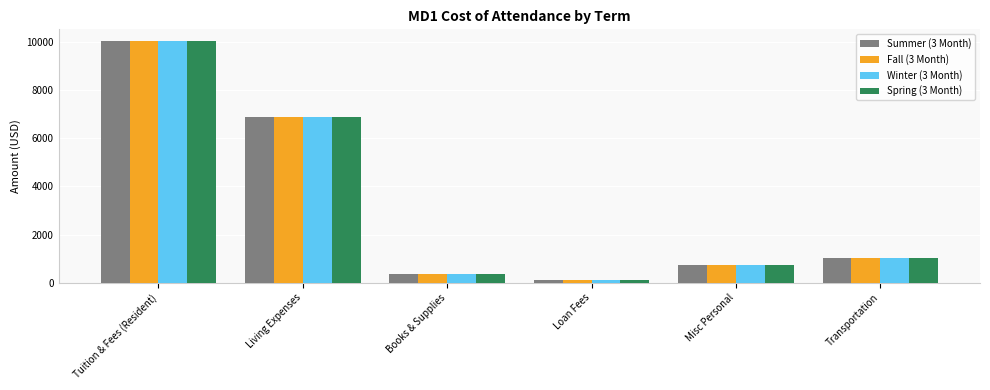

At how many categories does at least one series exceed 5640?

2